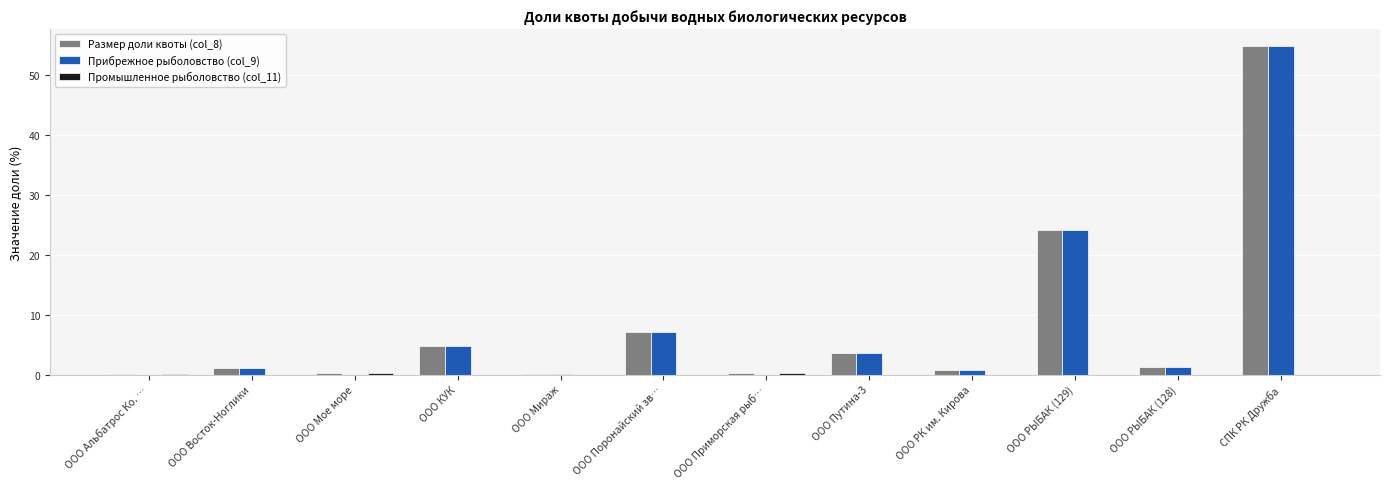

What is the greatest value displayed?

54.9